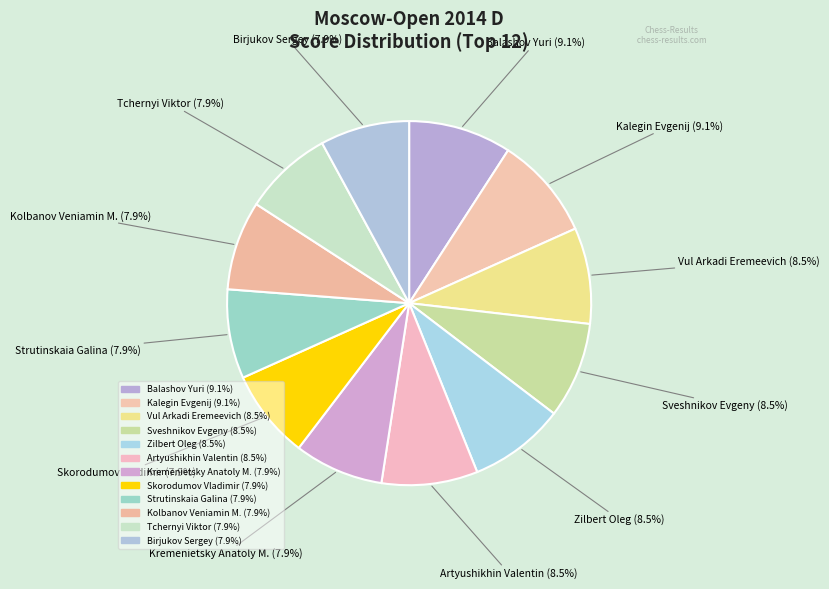

How many slices are in this pie chart?

12